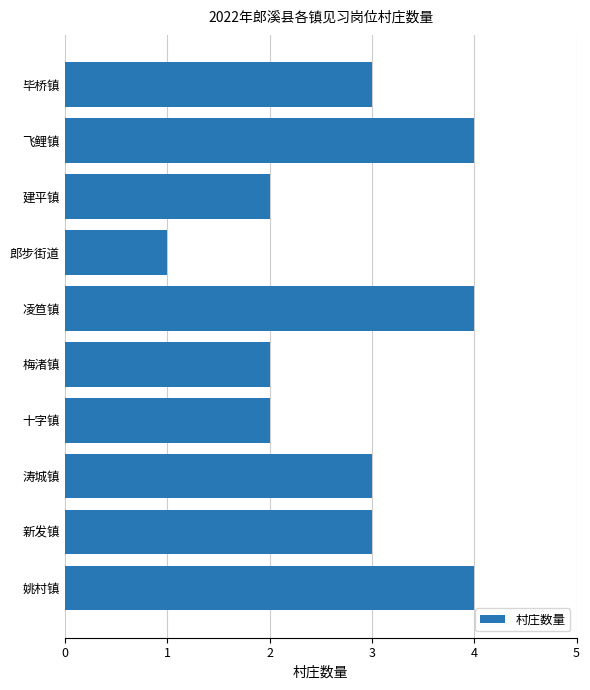

What is the smallest value displayed?

1